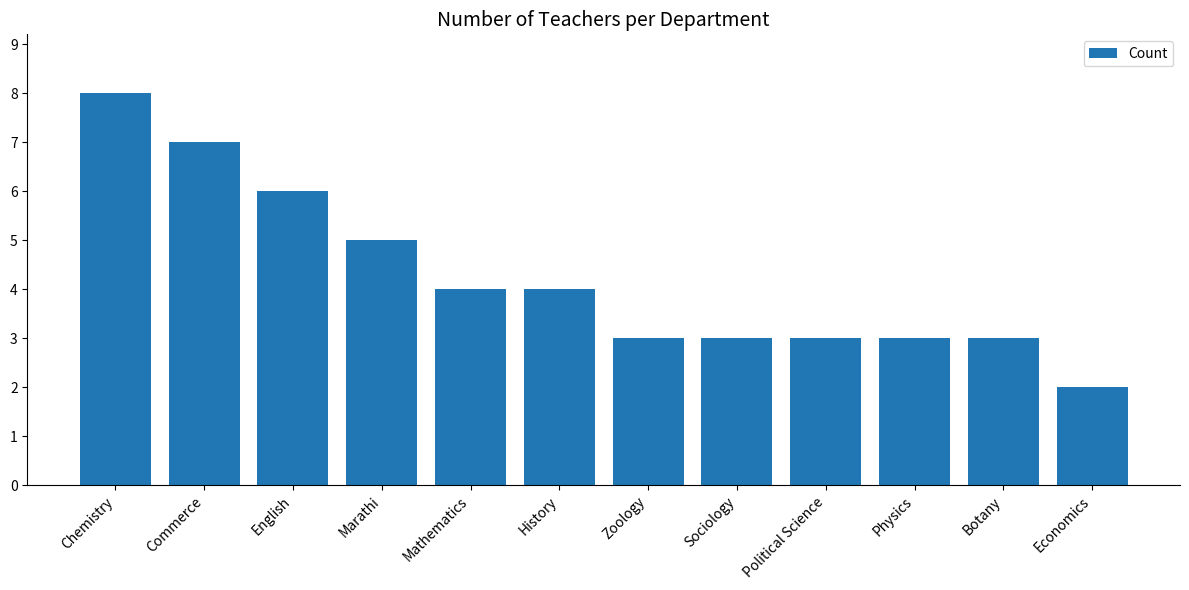

At which label is the value closest to 5?

Marathi